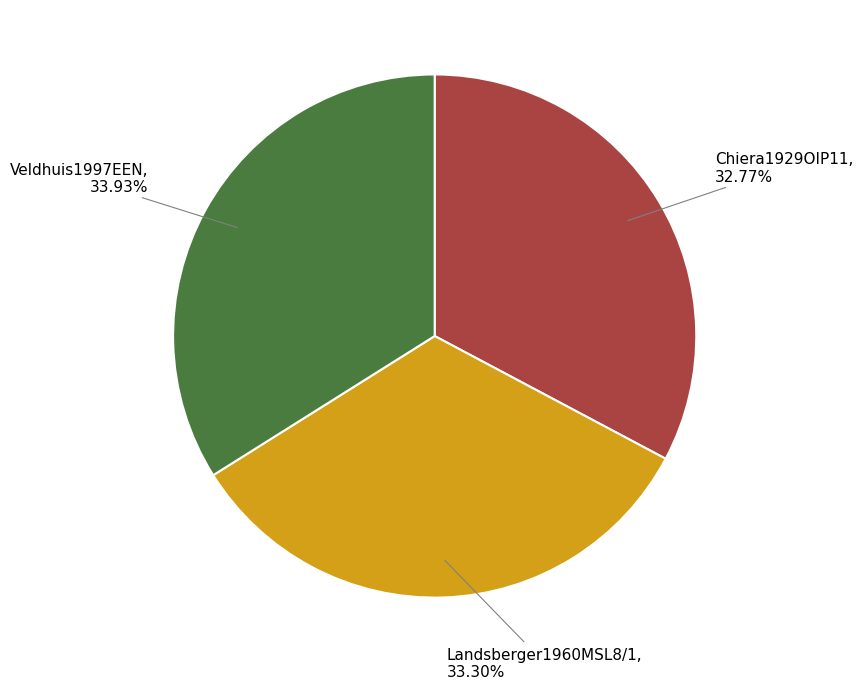

What portion of the pie excludes Landsberger1960MSL8/1?

66.7%